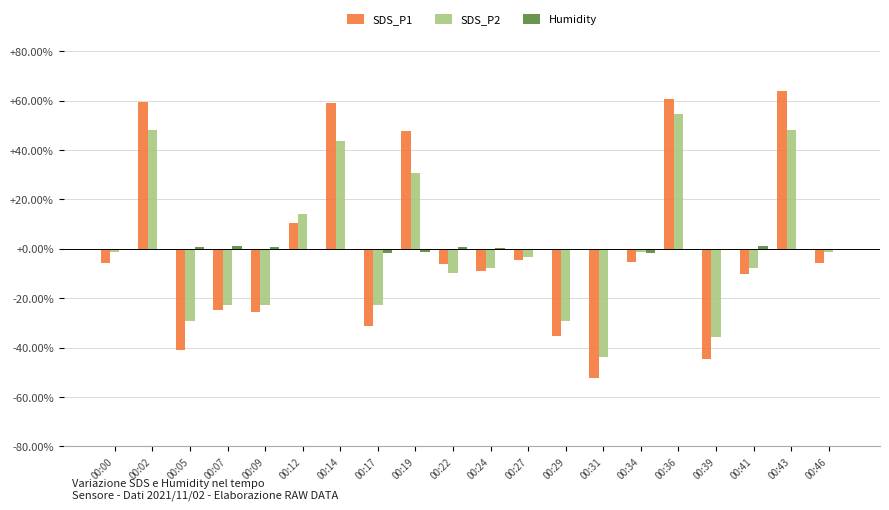

What is the difference between the SDS_P1 values at 00:12 and 00:02?

49.1